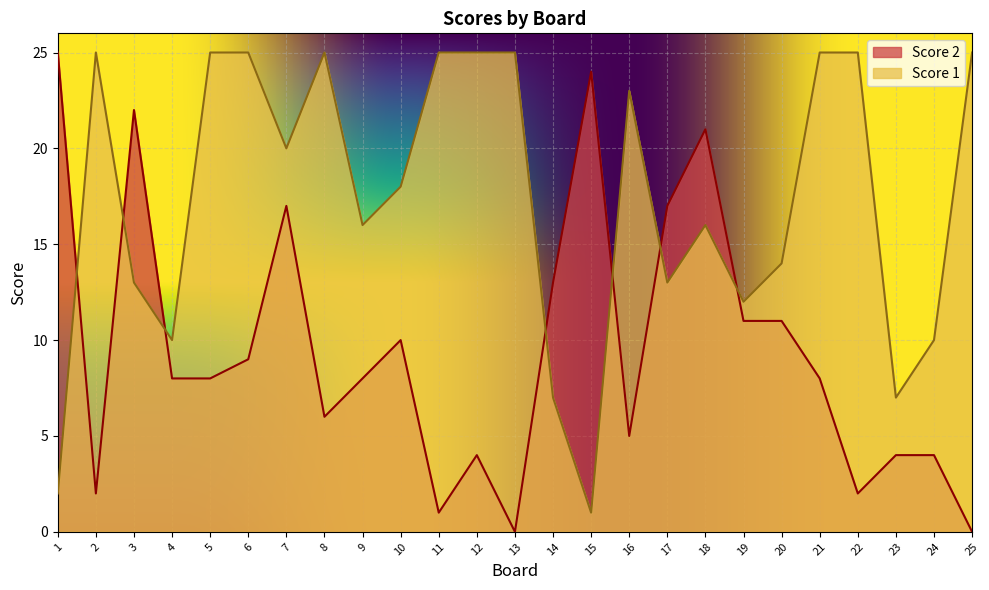

Rank the series by their average value, from lowest to highest.

Score 2, Score 1